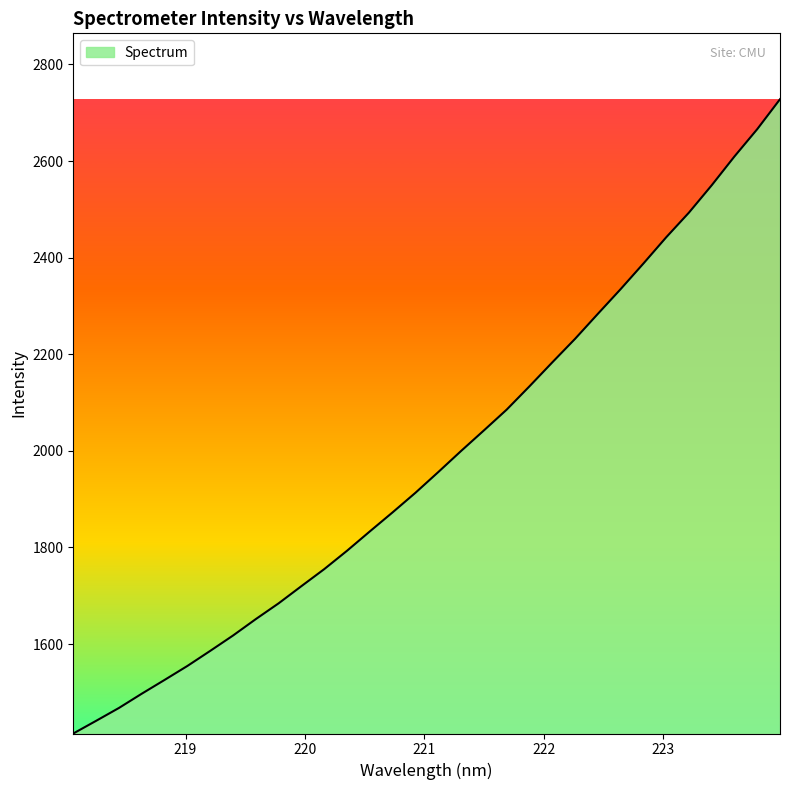

What is the difference between the second highest and minimum values?

1251.1